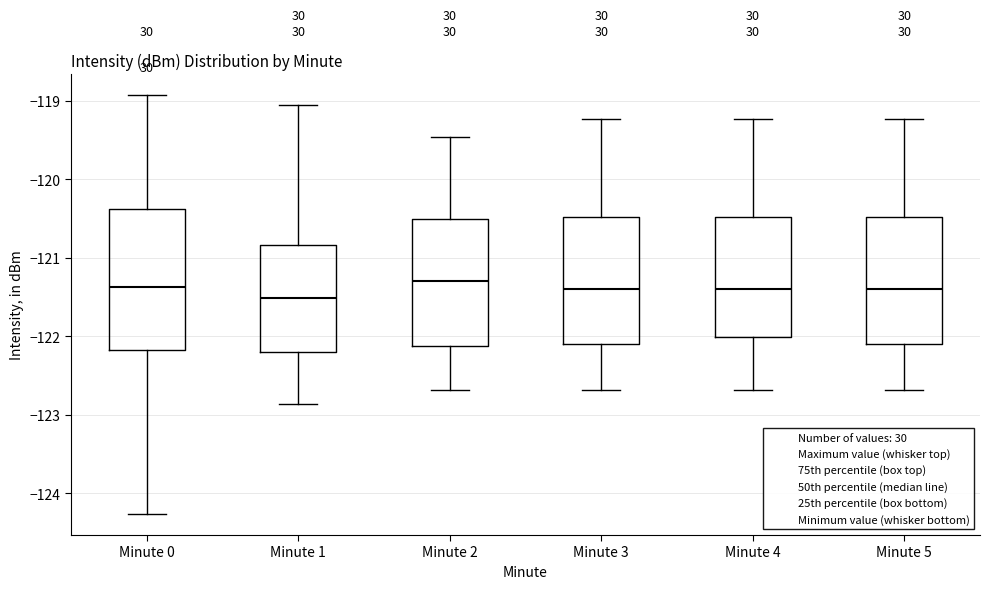

Where does the upper whisker of the box for Minute 2 end on the y-axis? The values are not printed on the chart, so give them approximately, as read against the axis.

-119.5